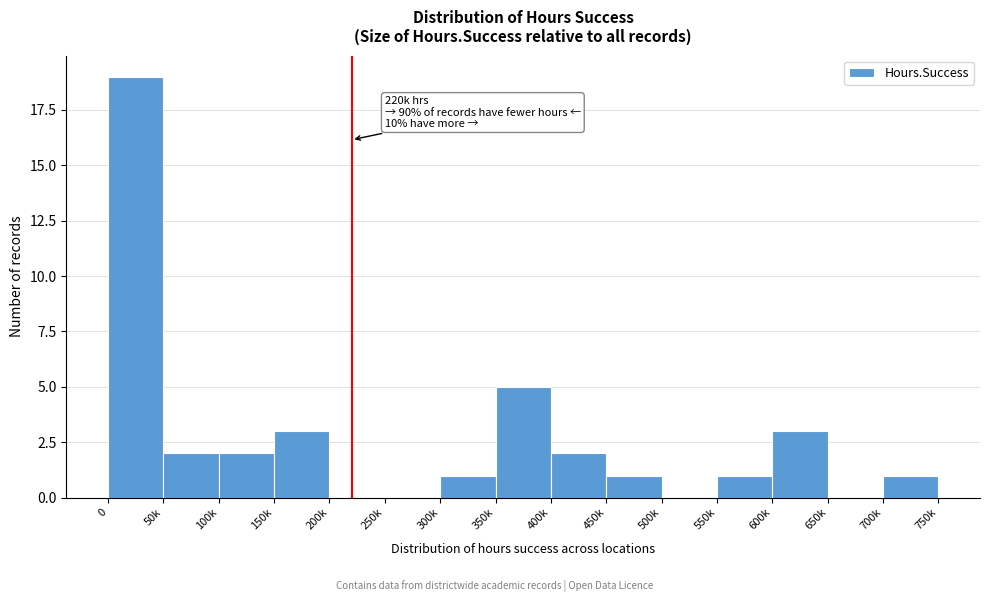

Reading left to right, extract all data points from this chart.

0=19	50k=2	100k=2	150k=3	200k=0	250k=0	300k=1	350k=5	400k=2	450k=1	500k=0	550k=1	600k=3	650k=0	700k=1